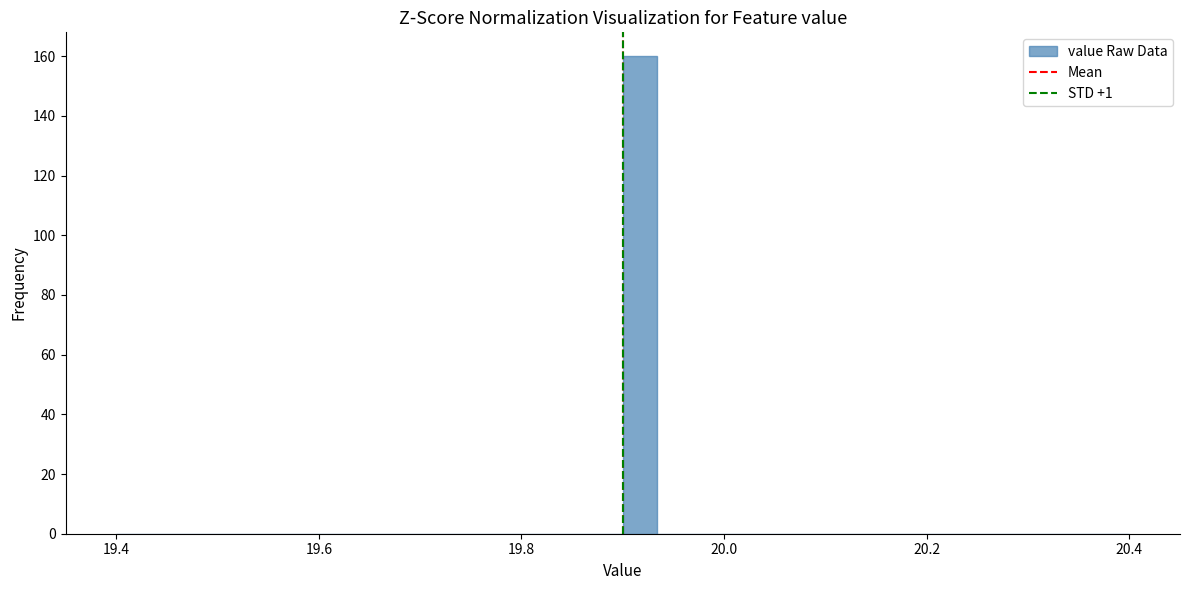

Read against the x-axis, roughly where is the centre of the tallest bar?

19.92